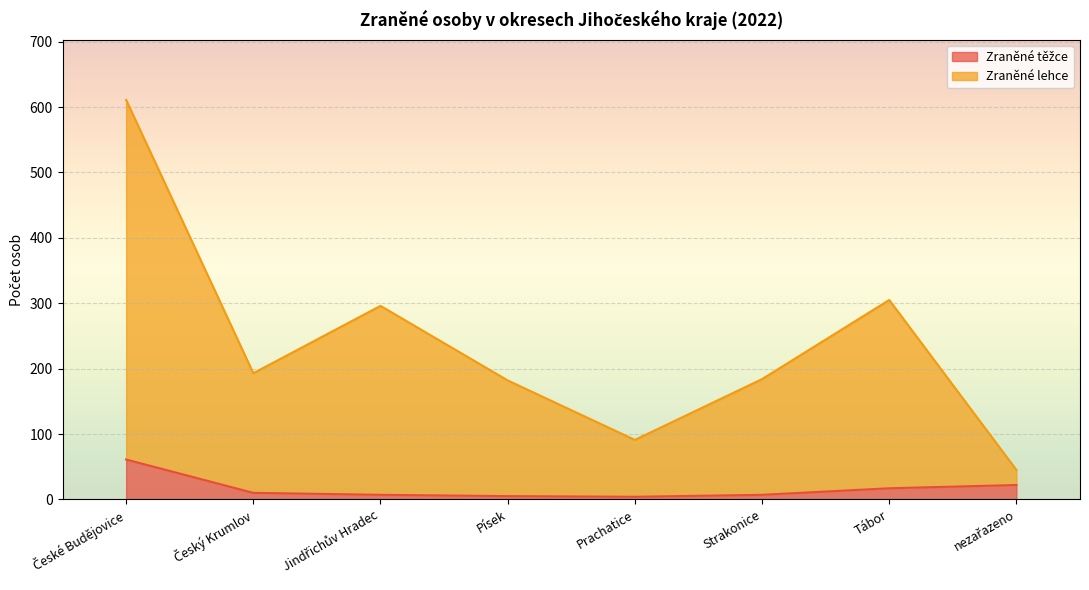

Which label corresponds to the smallest value in the chart?

Prachatice